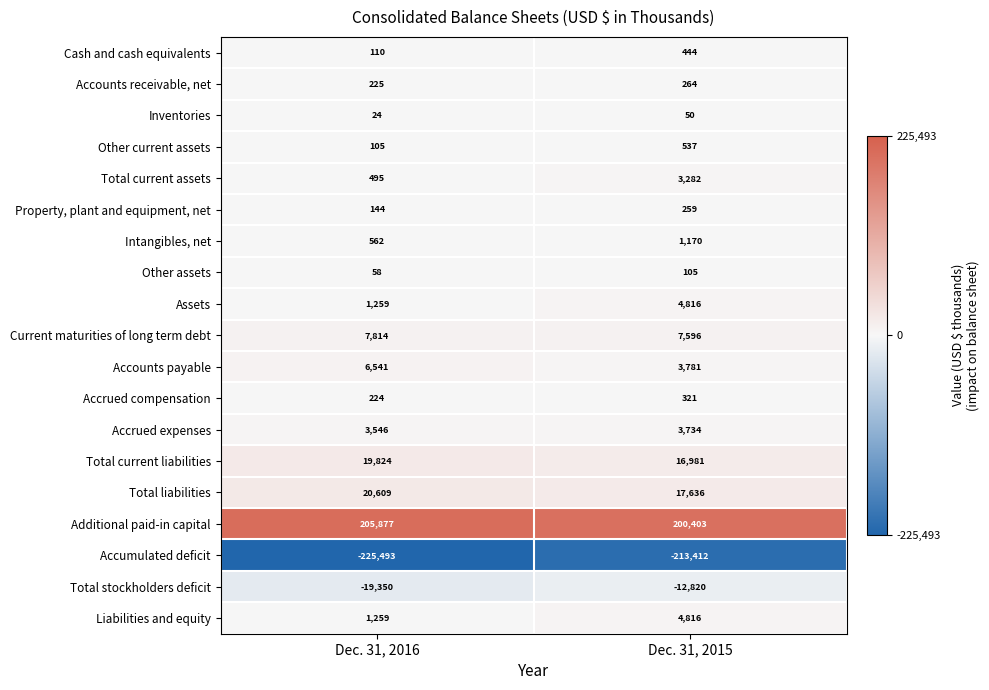

What is the difference between the maximum and minimum values in the Additional paid-in capital series?

5474